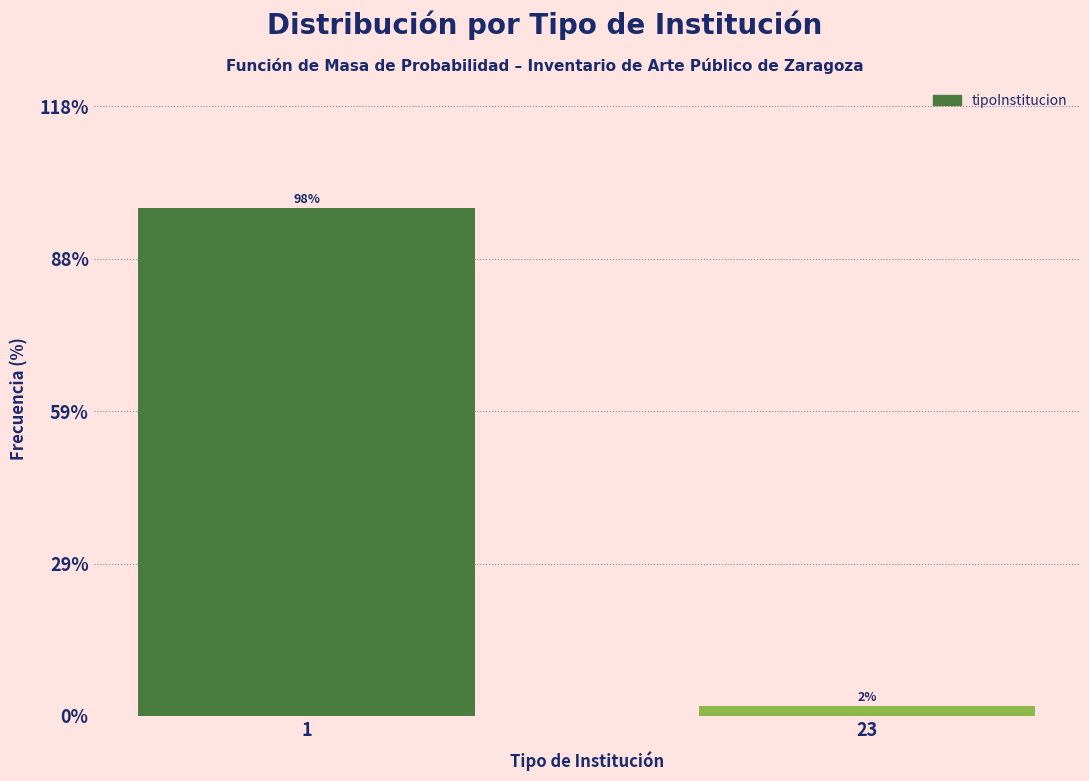

Reading right to left, extract all data points from this chart.

23=2	1=98